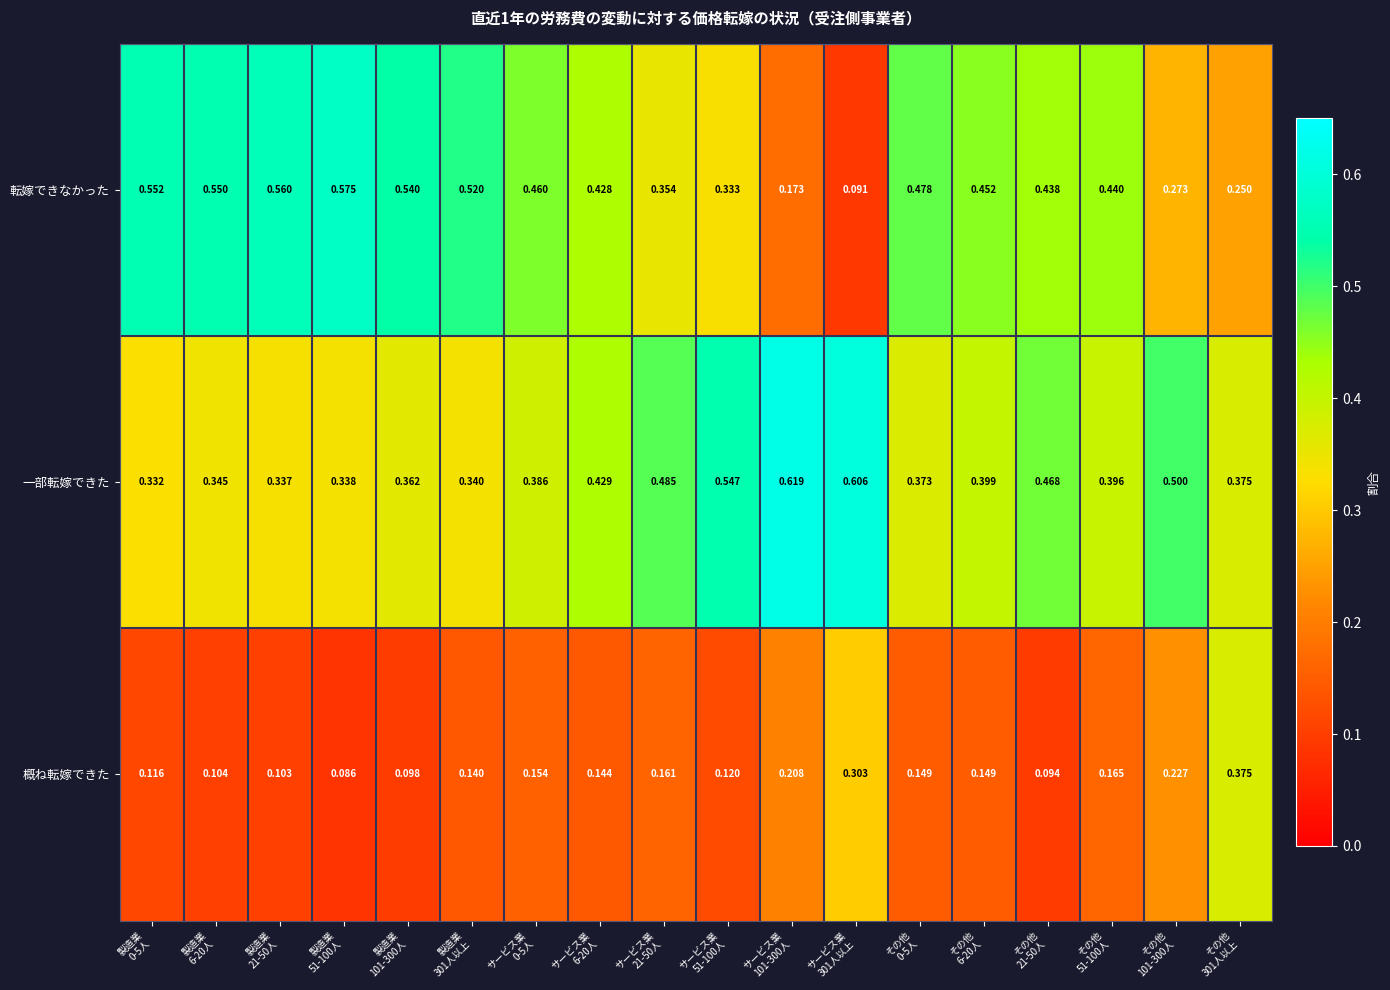

Which series has the widest spread of values?

転嫁できなかった